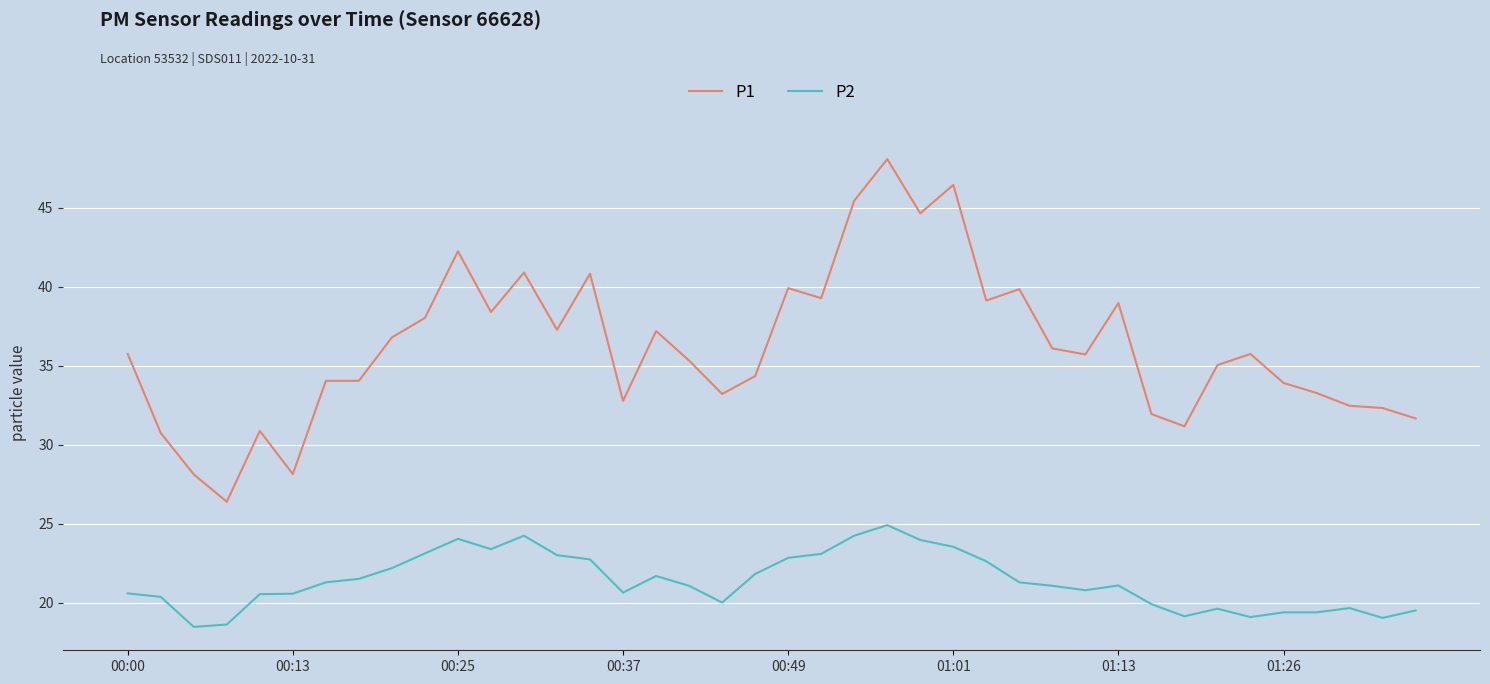

Which series has the largest total across all categories?

P1